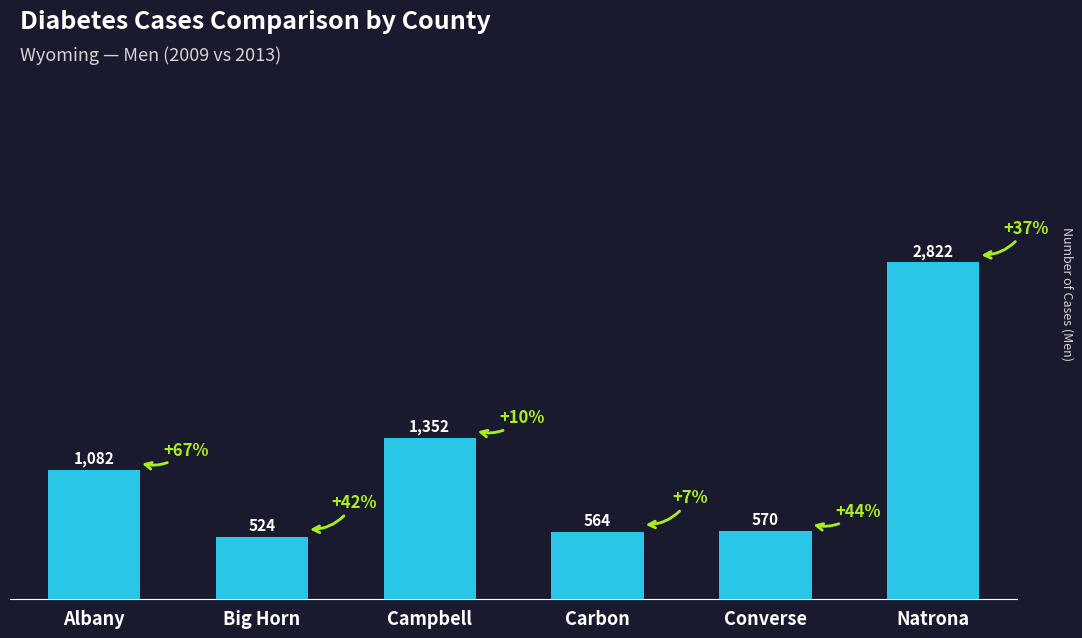

At which label is the value closest to 1673?

Campbell